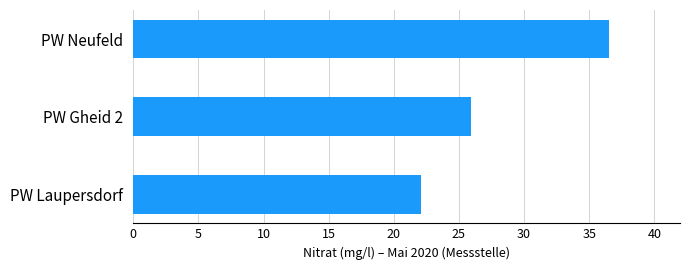

Count the number of data series in this chart.

1